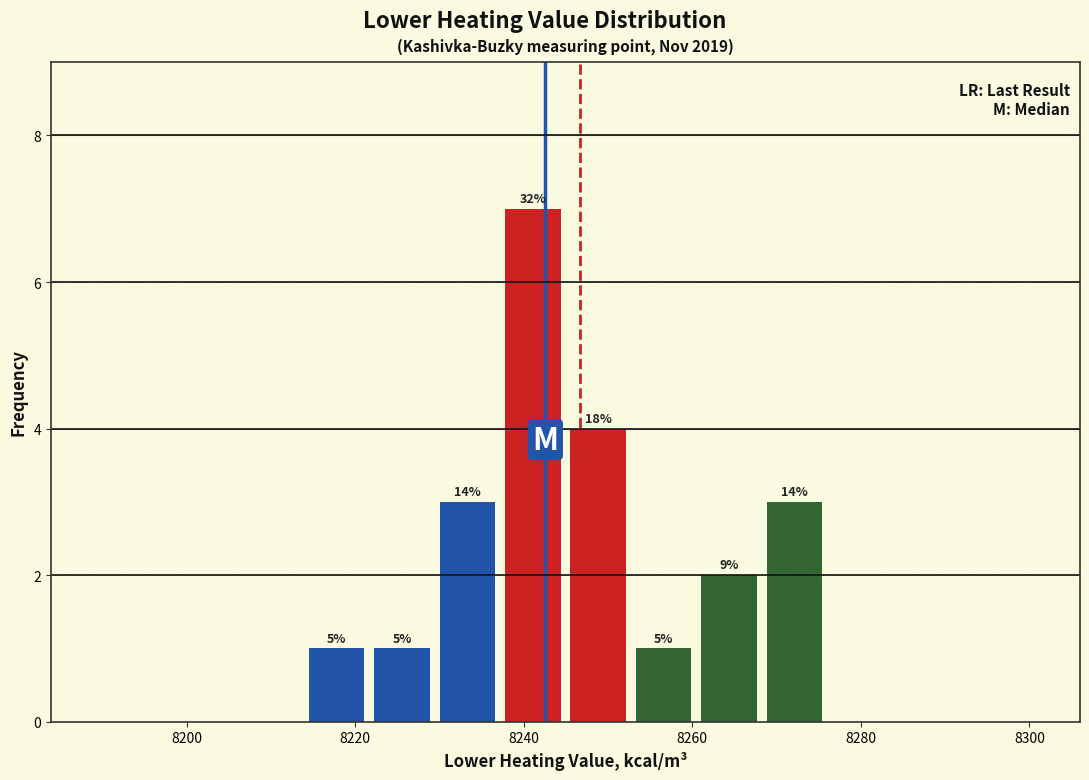

Around what value on the x-axis is the tallest bar? Give the approximate position of its centre, as read against the axis.

8242